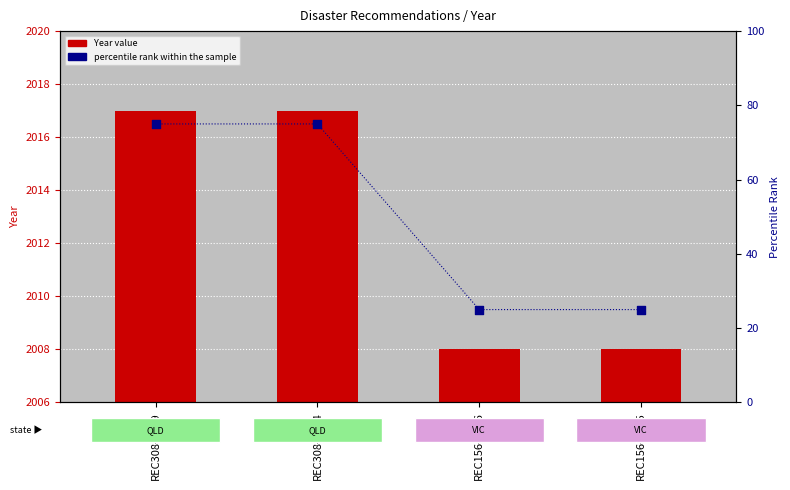

At which category is the sum across all series the highest?

REC308-2459